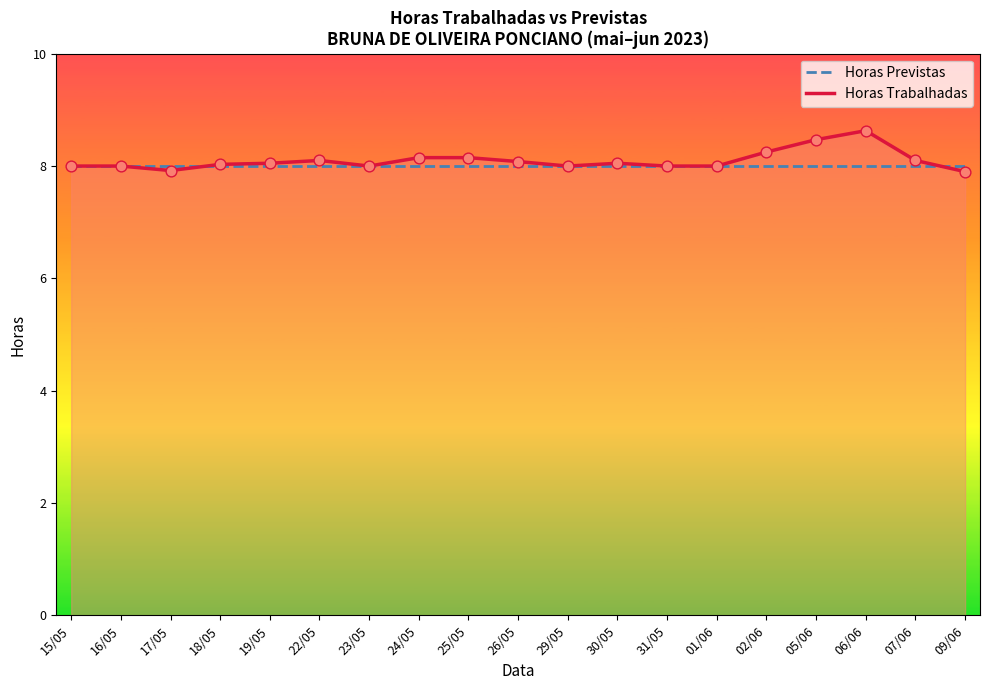

What is the total value across all series at 30/05?

16.1